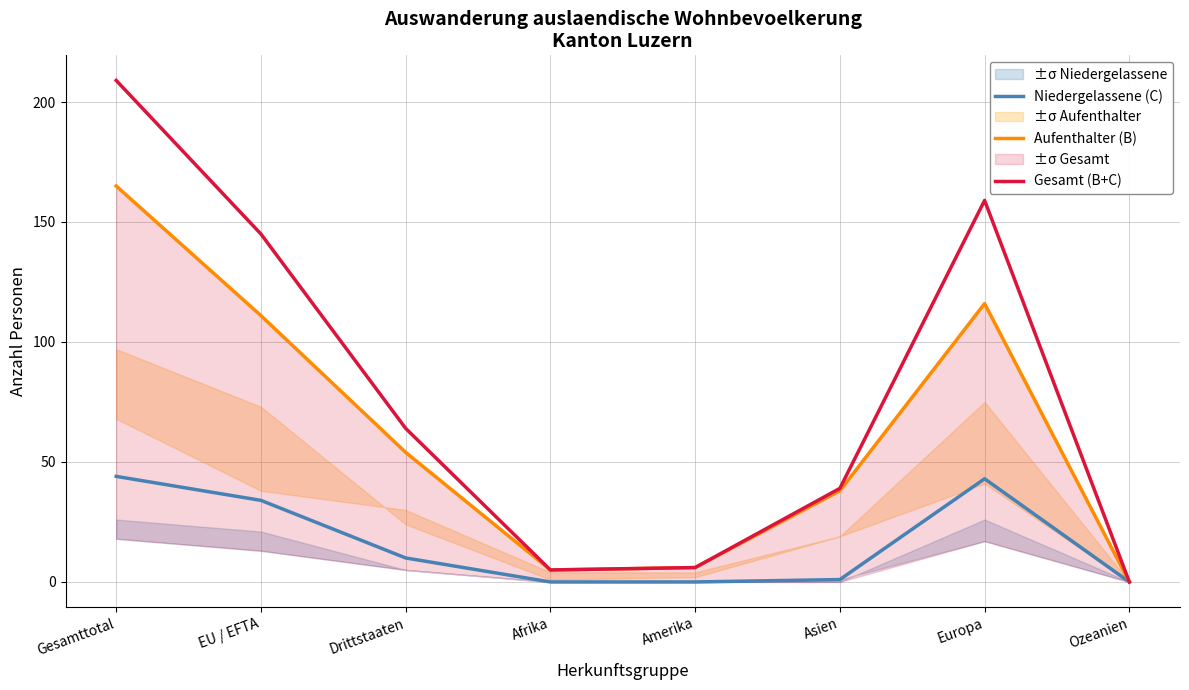

Reading right to left, list all the values displayed in this chart.

Niedergelassene (C): 0	43	1	0	0	10	34	44
Aufenthalter (B): 0	116	38	6	5	54	111	165
Gesamt (B+C): 0	159	39	6	5	64	145	209